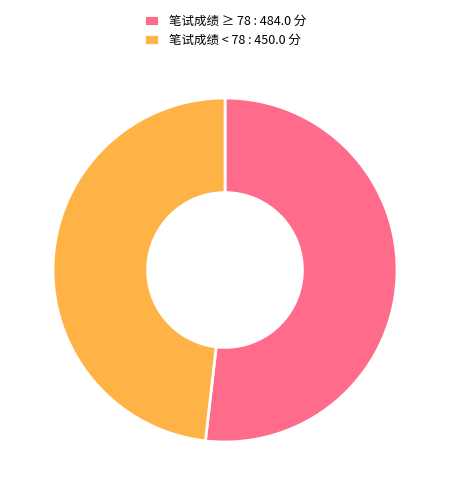

Does 笔试成绩 ≥ 78 : 484.0 分 represent more than half of the total?

Yes